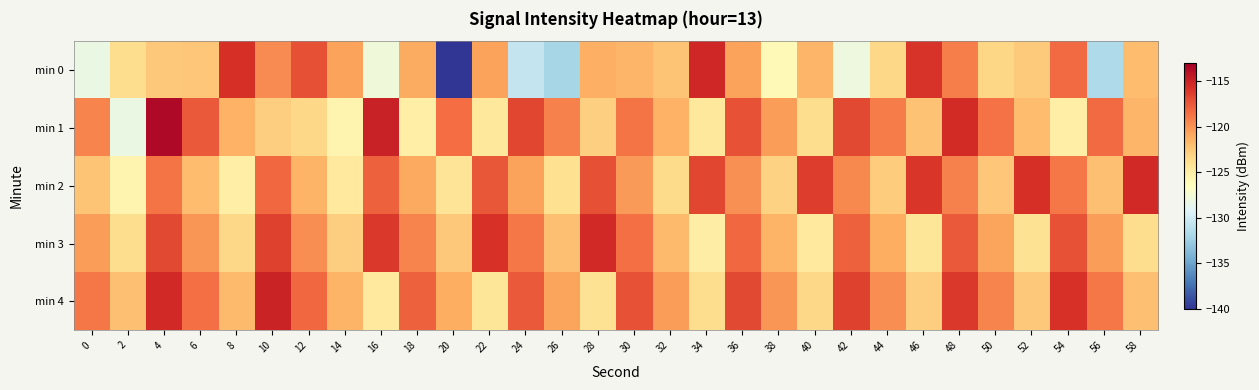

What is the difference between the highest and lowest values at 2?

6.2